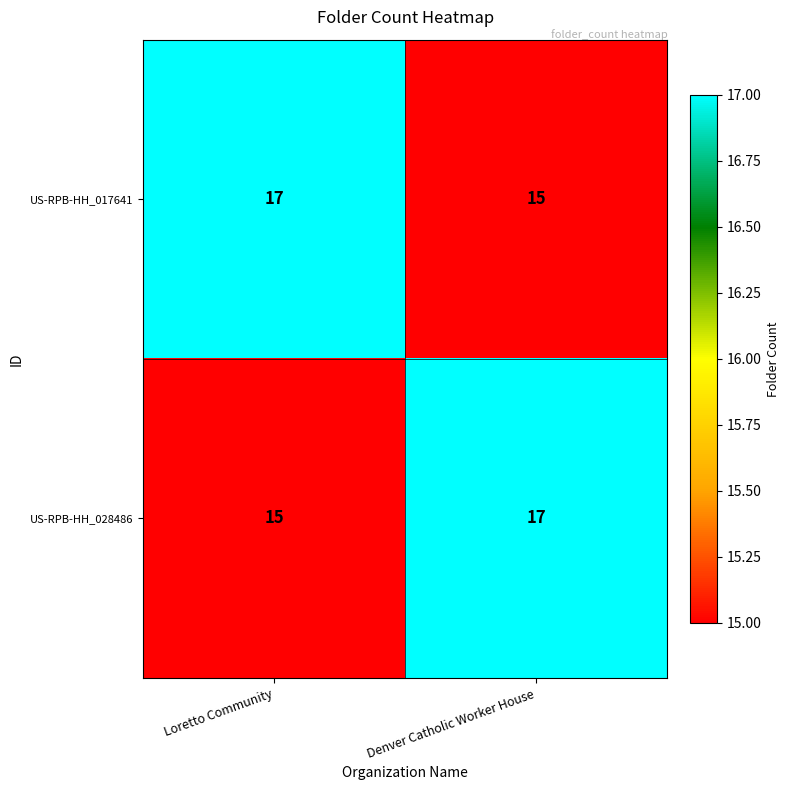

Rank the series at Denver Catholic Worker House from highest to lowest value.

US-RPB-HH_028486, US-RPB-HH_017641